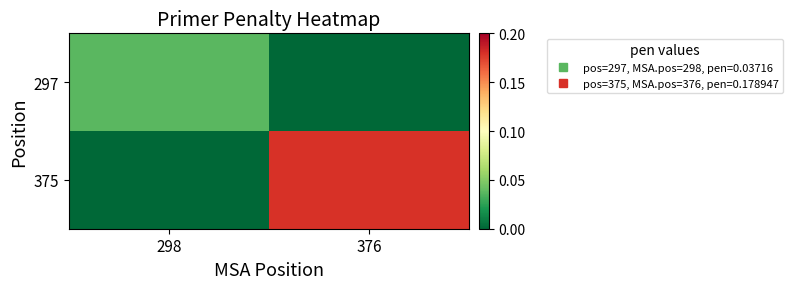

List the series in order of their peak value, lowest first.

297, 375